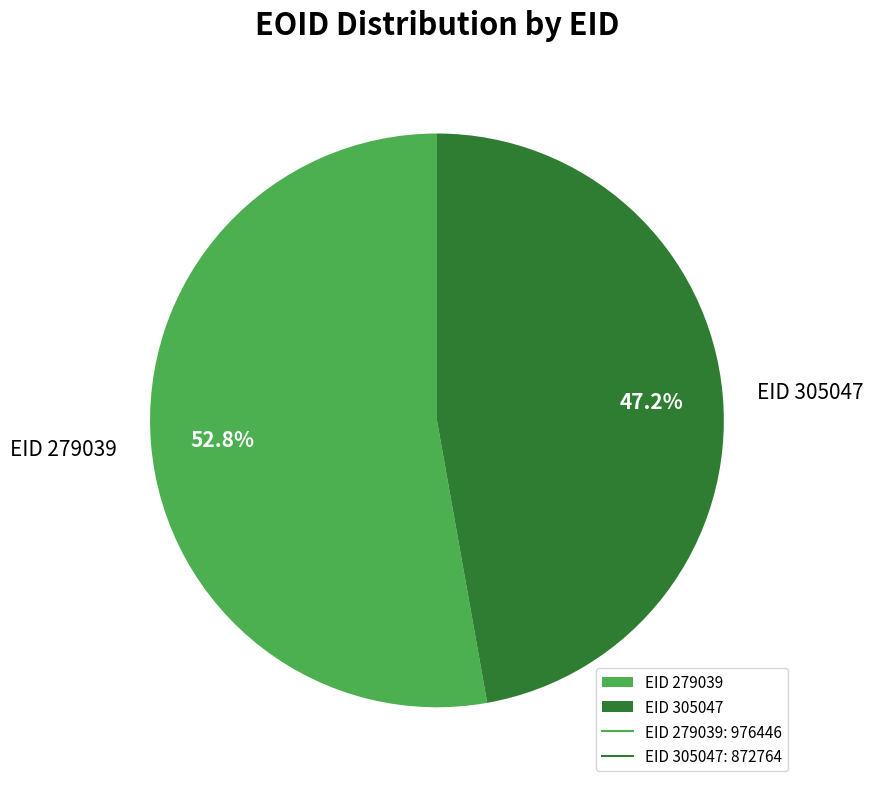

Approximately how many times larger is the value at EID 279039 compared to EID 305047?

1.1